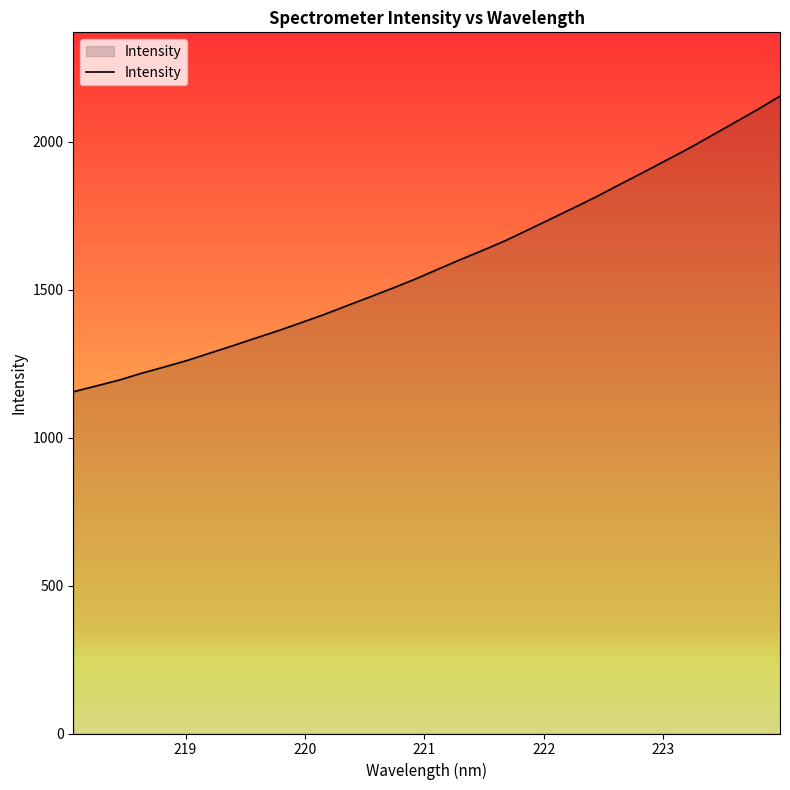

What is the minimum value shown in the chart?

1155.1